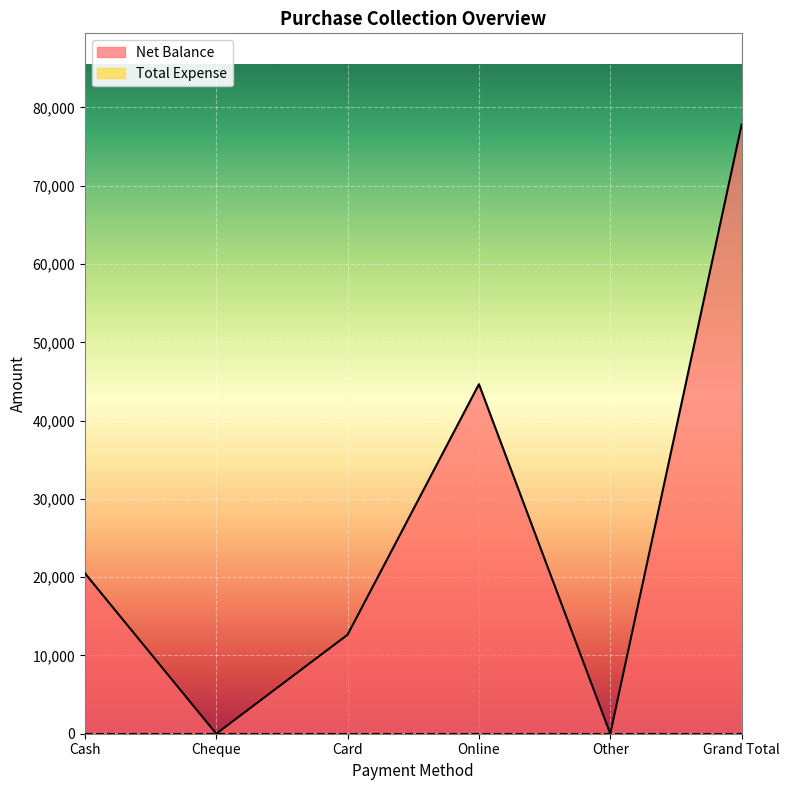

Which has a higher value, Other or Cash?

Cash